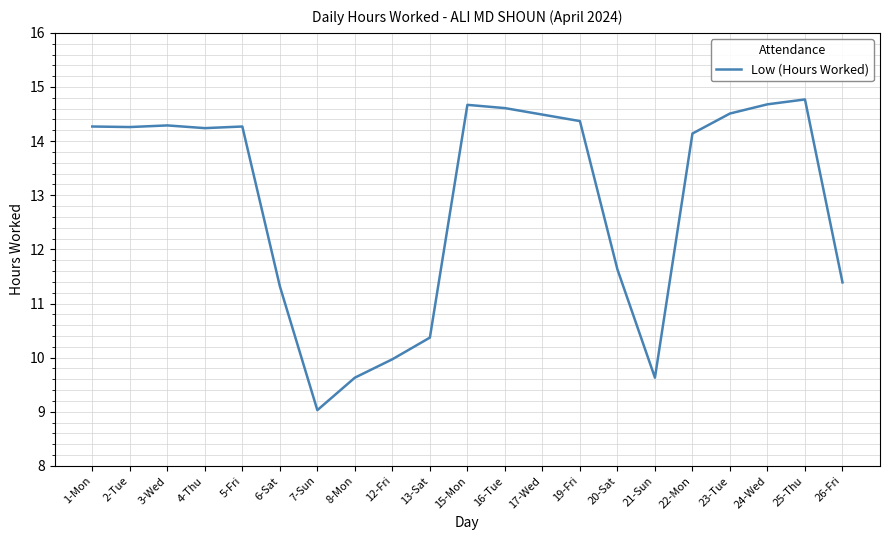

Is it true that the value at 17-Wed is 14.5?

True